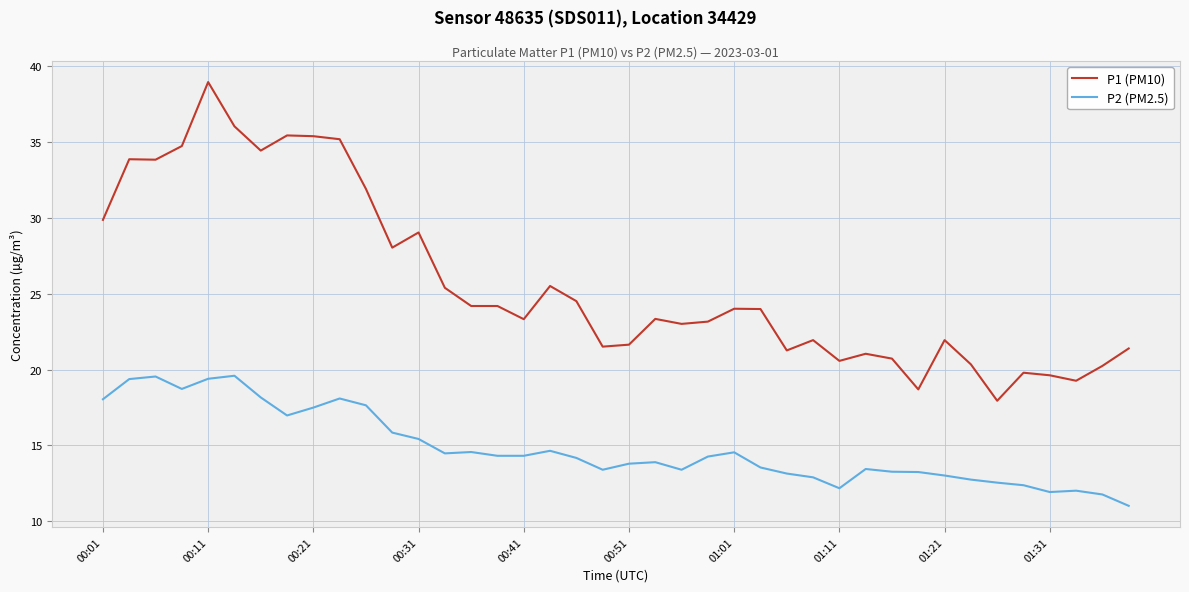

What is the difference between the maximum and minimum values in the P1 (PM10) series?

21.0